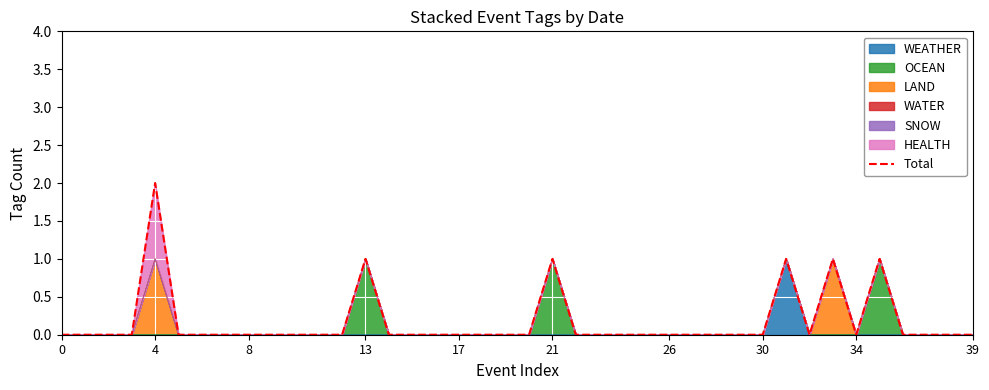

Where is the data nearest to the value 1?

13